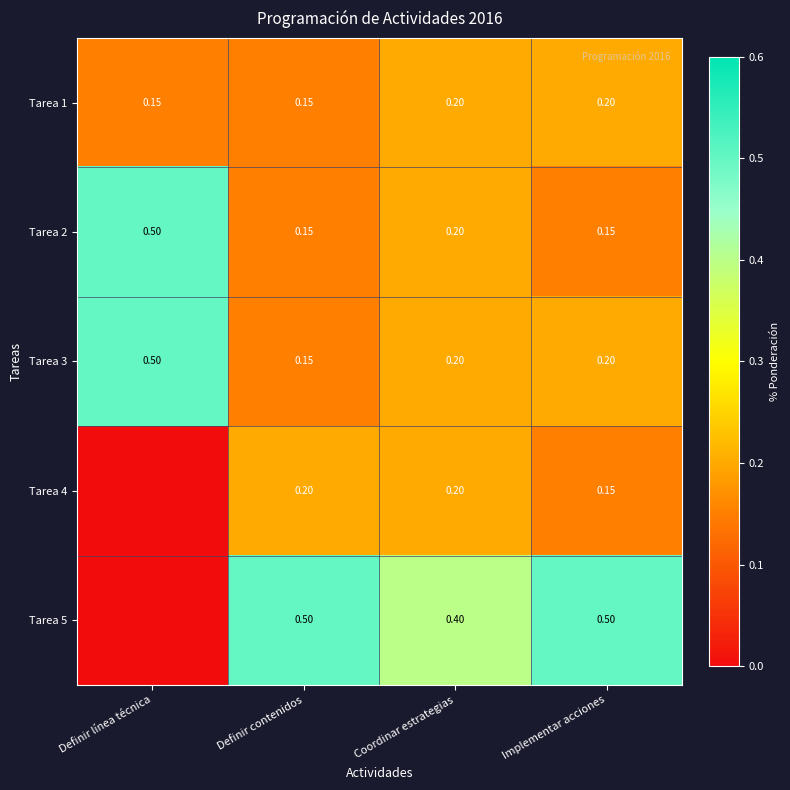

Is the value of Tarea 1 at Implementar acciones greater than the value of Tarea 2 at Definir línea técnica?

No